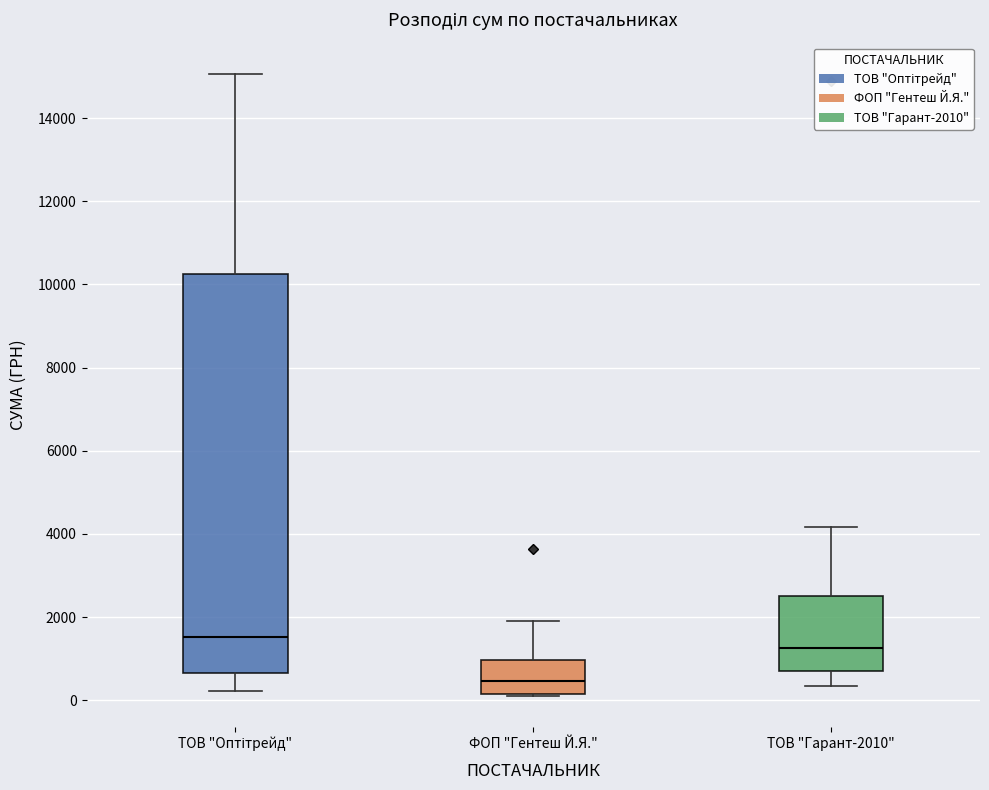

Where is the lower edge of the box for ФОП "Гентеш Й.Я." on the y-axis? The values are not printed on the chart, so give them approximately, as read against the axis.

200